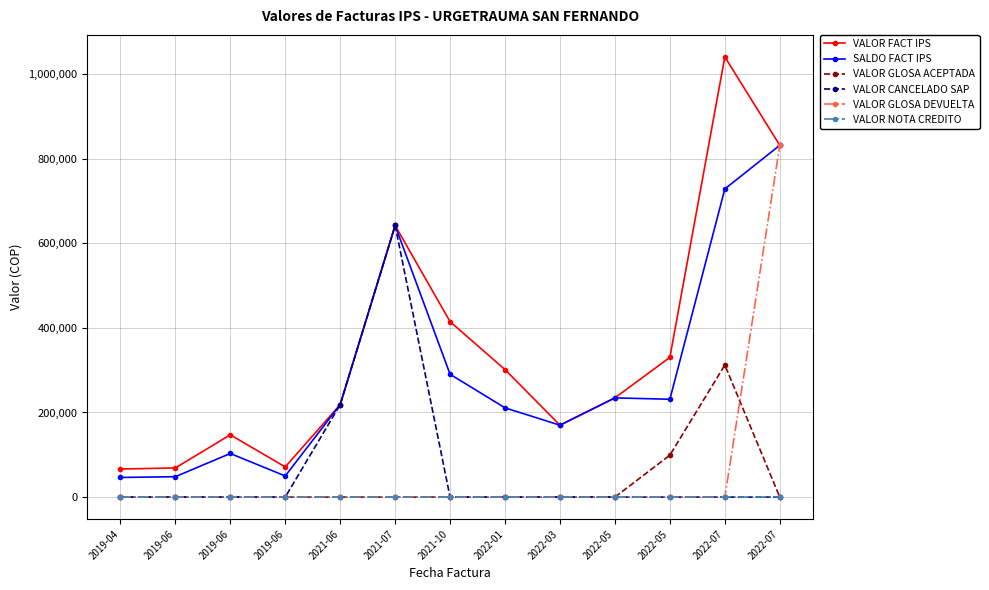

What is the maximum value for VALOR GLOSA ACEPTADA?

312208